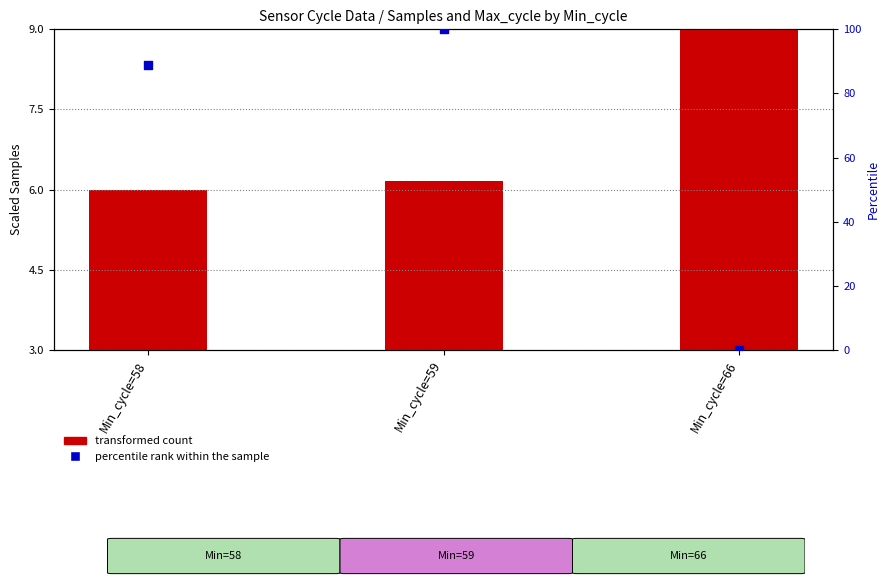

Which series has the largest total across all categories?

percentile rank within the sample